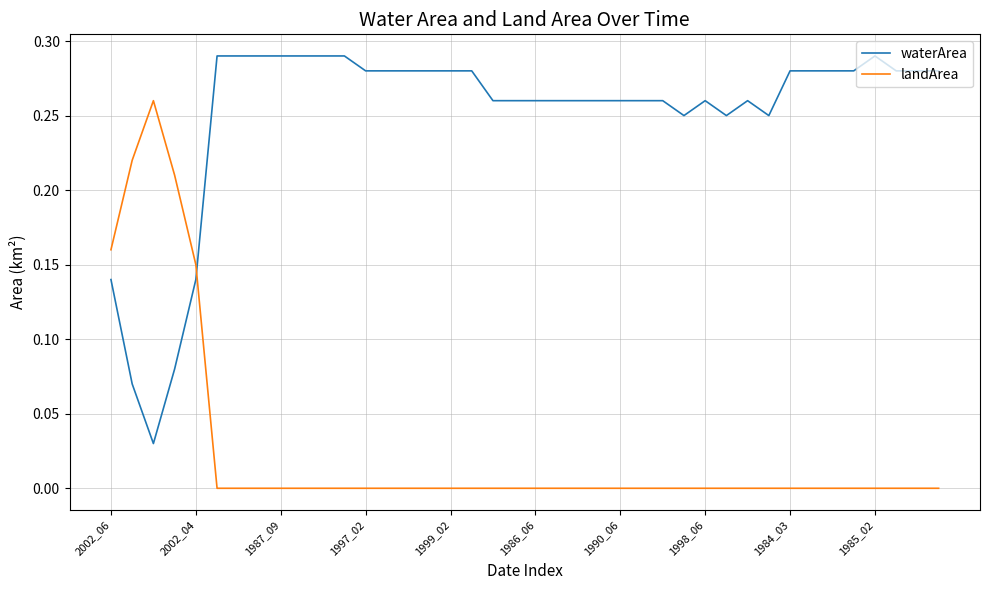

Rank the series by their average value, from lowest to highest.

landArea, waterArea